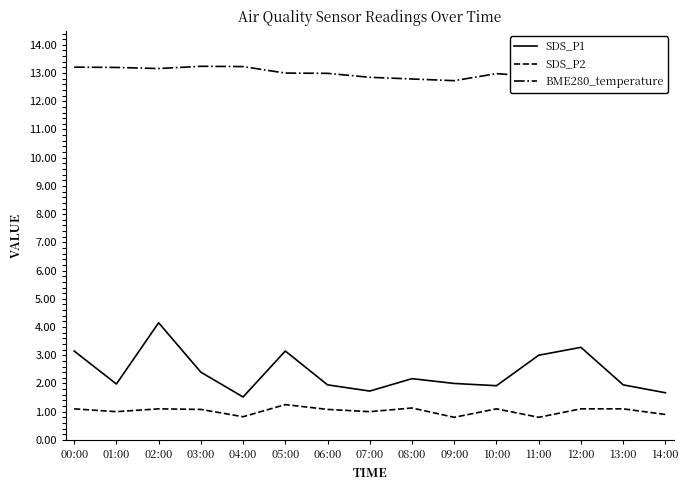

Is this an area chart (filled region under the line)?

No